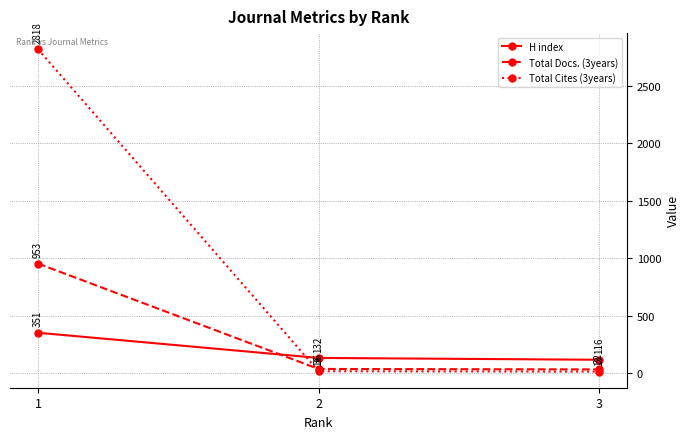

Reading left to right, what are all the values shown in this chart?

H index: 351	132	116
Total Docs. (3years): 953	36	32
Total Cites (3years): 2818	16	13